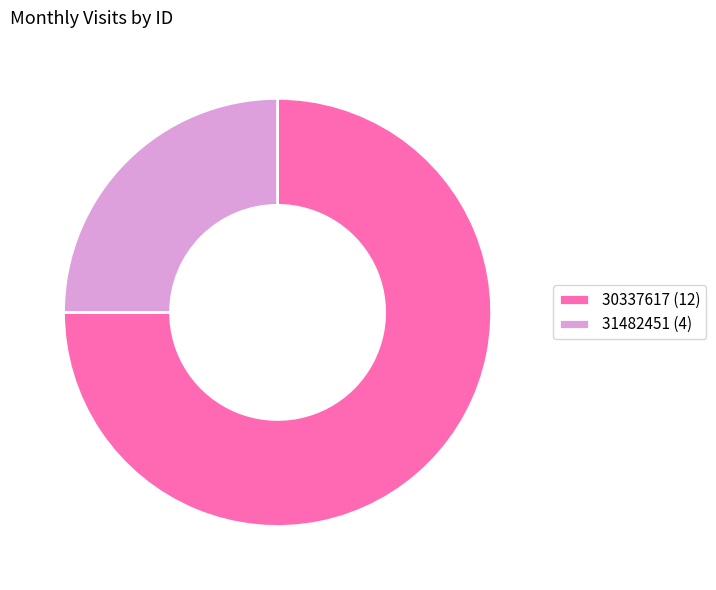

Is it true that 30337617 (12) is 60% of the pie?

False